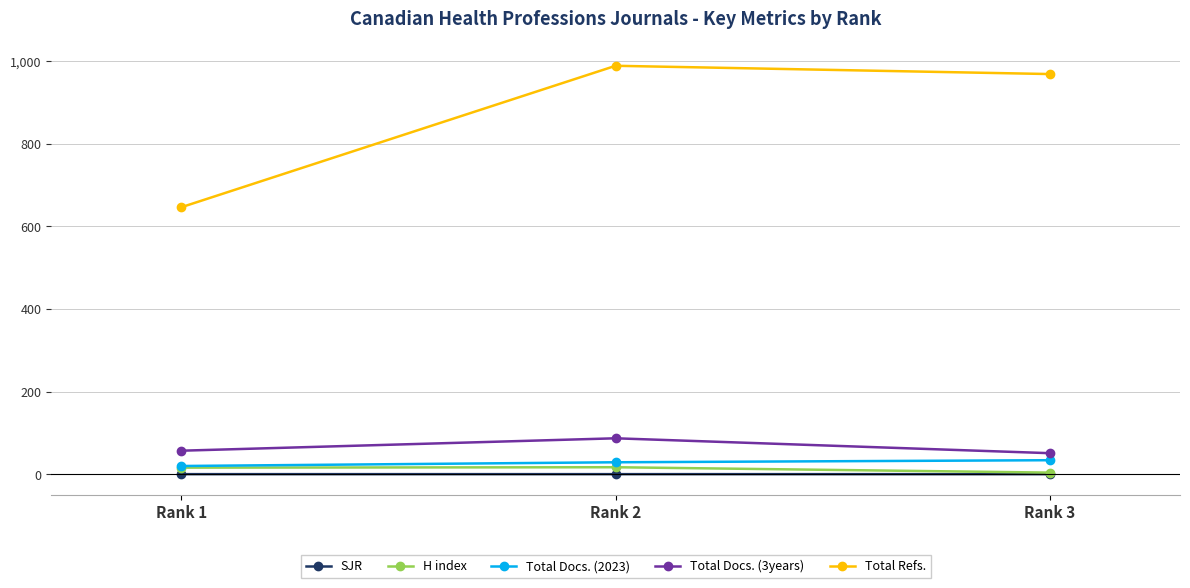

Which series changed the most between Rank 1 and Rank 2?

Total Refs.